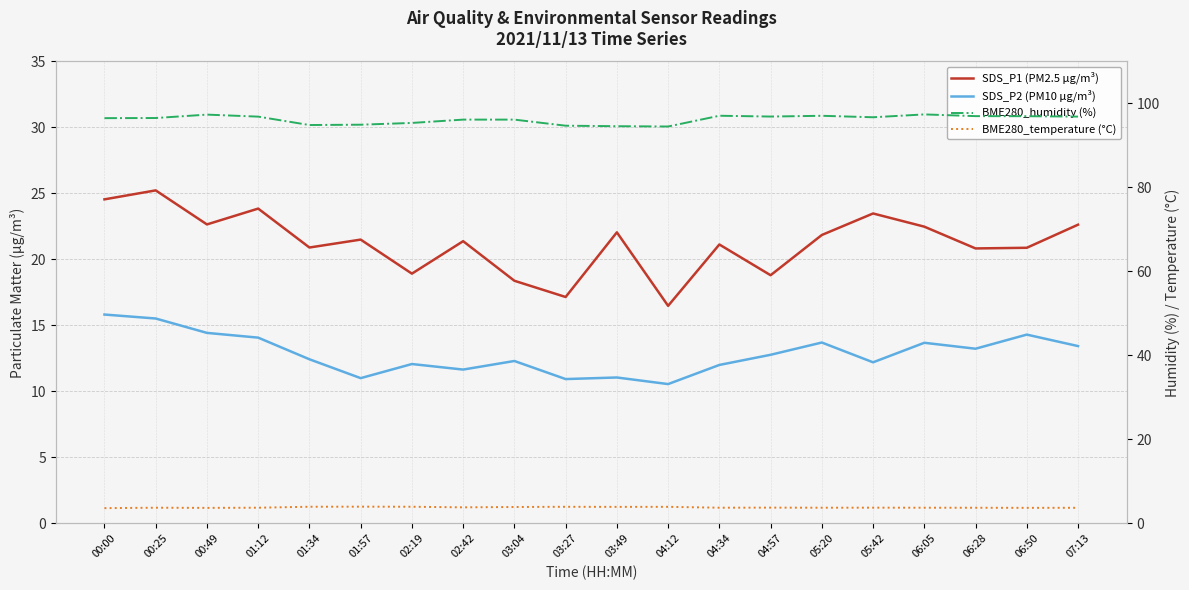

List the labels in order of SDS_P2 (PM10 µg/m³) value, smallest first.

04:12, 03:27, 01:57, 03:49, 02:42, 04:34, 02:19, 05:42, 03:04, 01:34, 04:57, 06:28, 07:13, 06:05, 05:20, 01:12, 06:50, 00:49, 00:25, 00:00